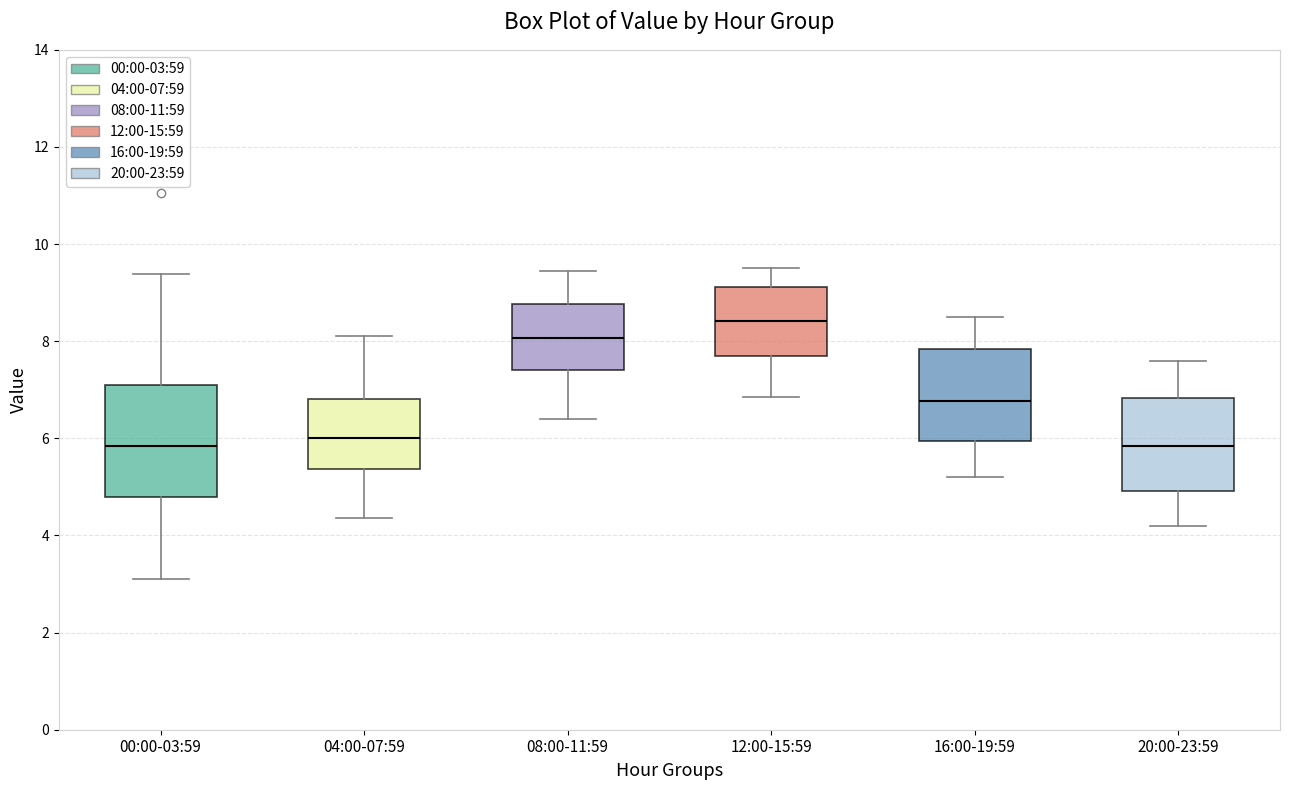

Reading left to right, transcribe this box plot: for each box, give where its median line is, the range the box spans, and where its two whiskers end, as read against the y-axis. The values are not printed on the chart, so give them approximately, as read against the axis.

00:00-03:59: median 5.8, box 4.8 to 7.0, whiskers 3.2 to 9.4
04:00-07:59: median 6.0, box 5.4 to 6.8, whiskers 4.4 to 8.2
08:00-11:59: median 8.0, box 7.4 to 8.8, whiskers 6.4 to 9.4
12:00-15:59: median 8.4, box 7.6 to 9.2, whiskers 6.8 to 9.6
16:00-19:59: median 6.8, box 6.0 to 7.8, whiskers 5.2 to 8.6
20:00-23:59: median 5.8, box 5.0 to 6.8, whiskers 4.2 to 7.6